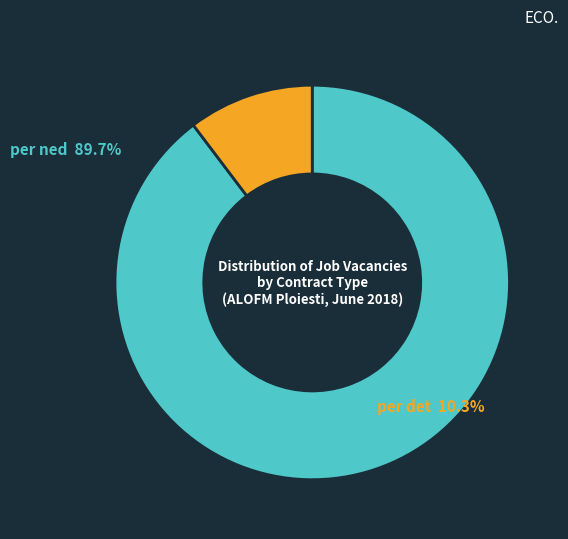

Is it true that per det is 21% of the pie?

False